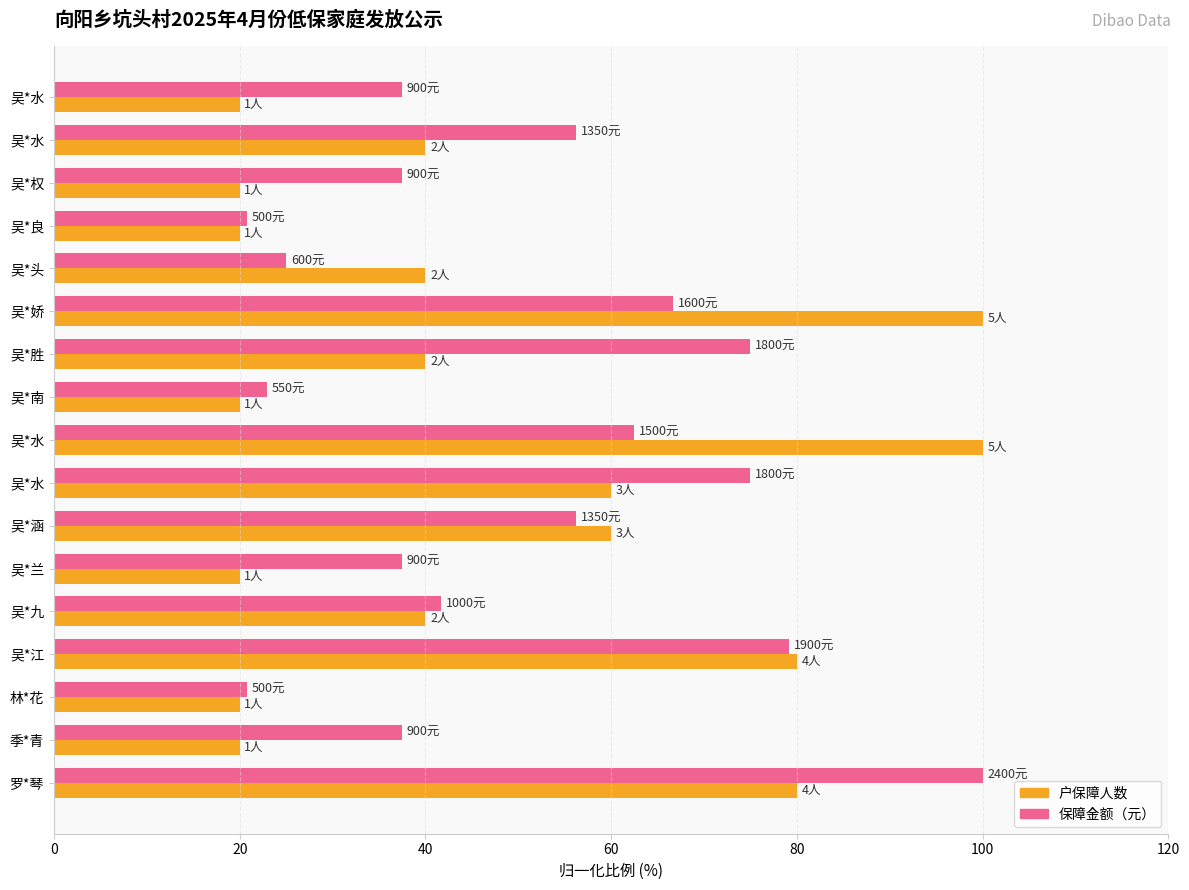

How many data points in 保障金额（元） are above 41?

9